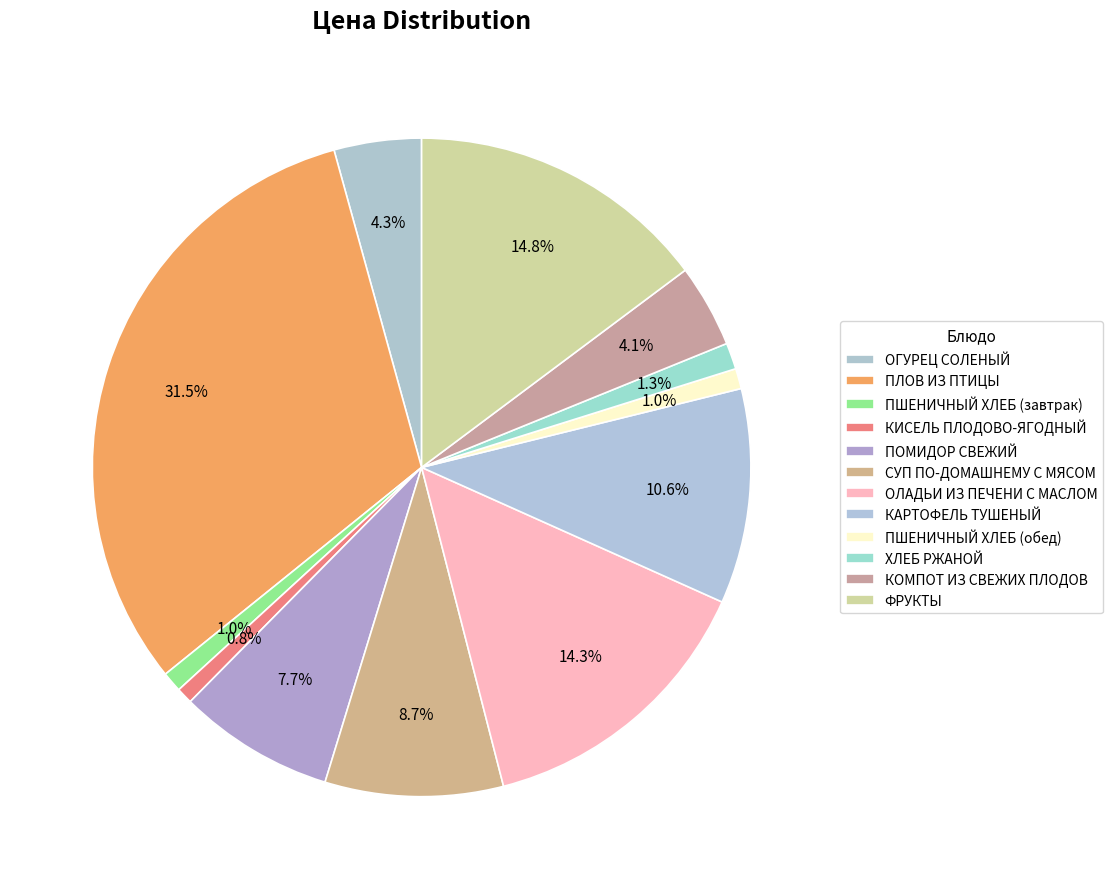

What is the smallest slice in the pie chart?

КИСЕЛЬ ПЛОДОВО-ЯГОДНЫЙ